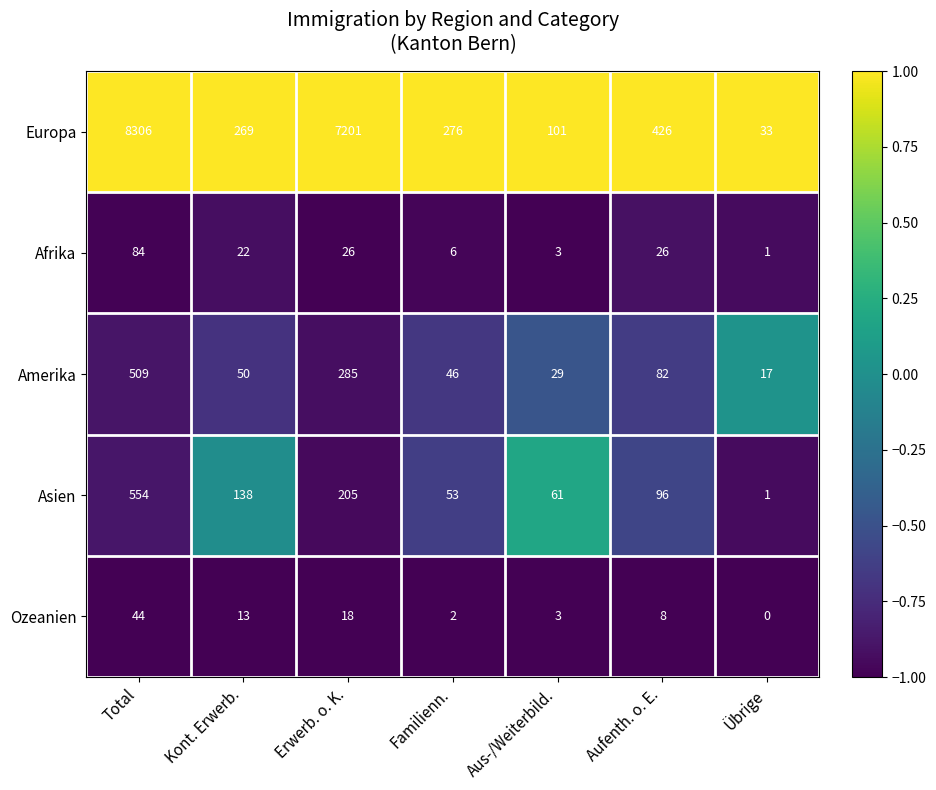

Read the Asien value at Erwerb. o. K., to the nearest 100.

200